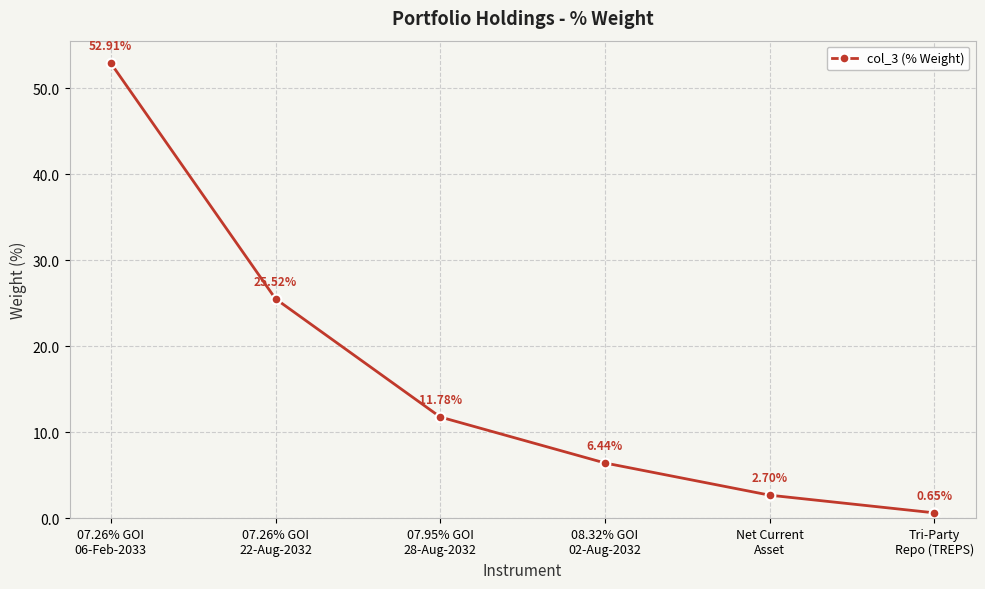

How many data points are above 11?

3